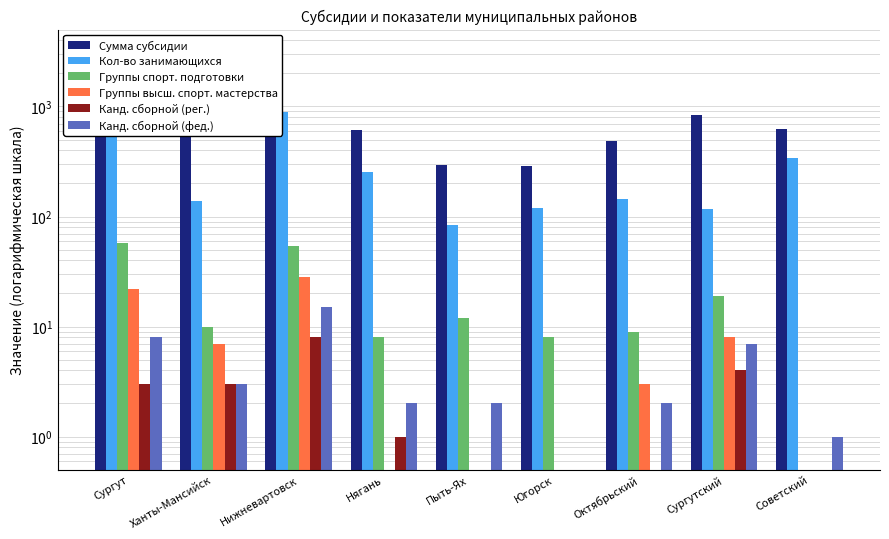

What is the total value across all series at Югорск?

416.8